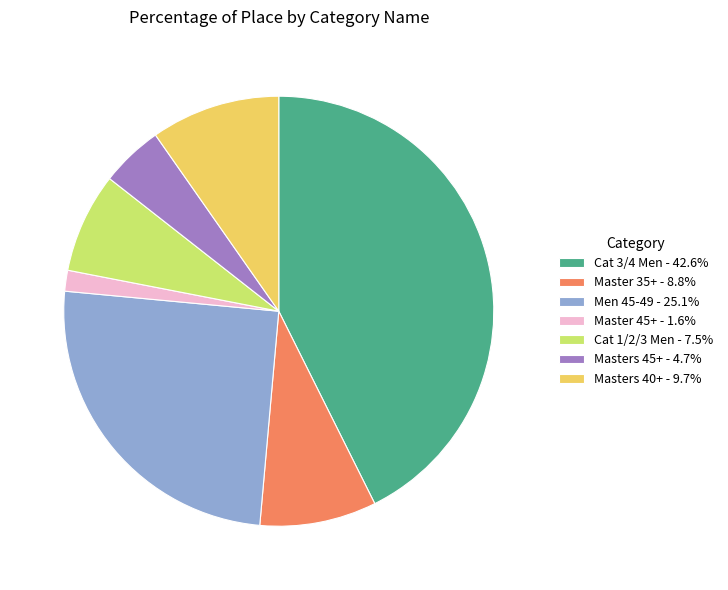

Does Masters 40+ - 9.7% represent more than half of the total?

No